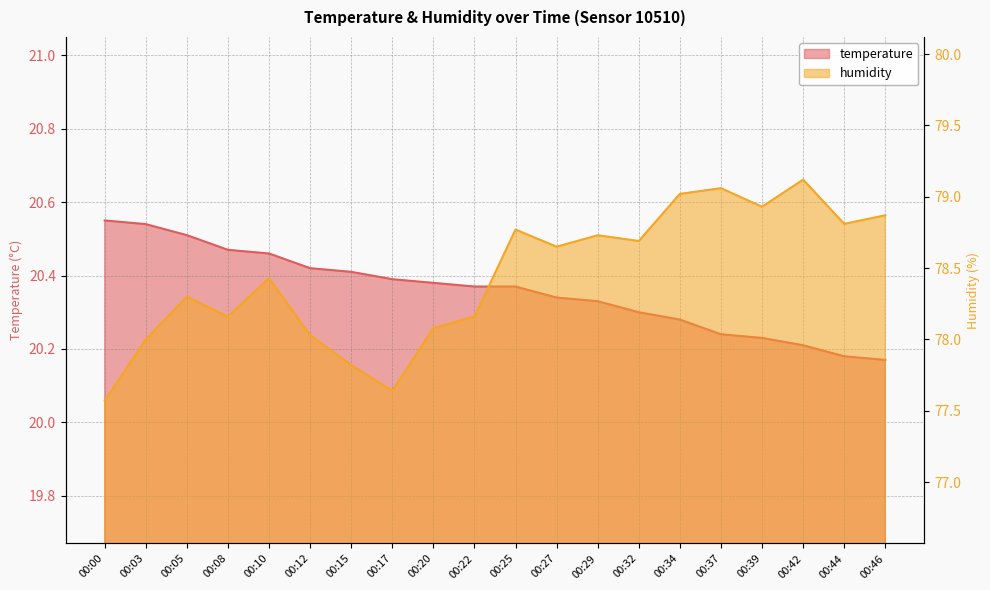

What is the difference between the highest and lowest values at 00:03?

57.5